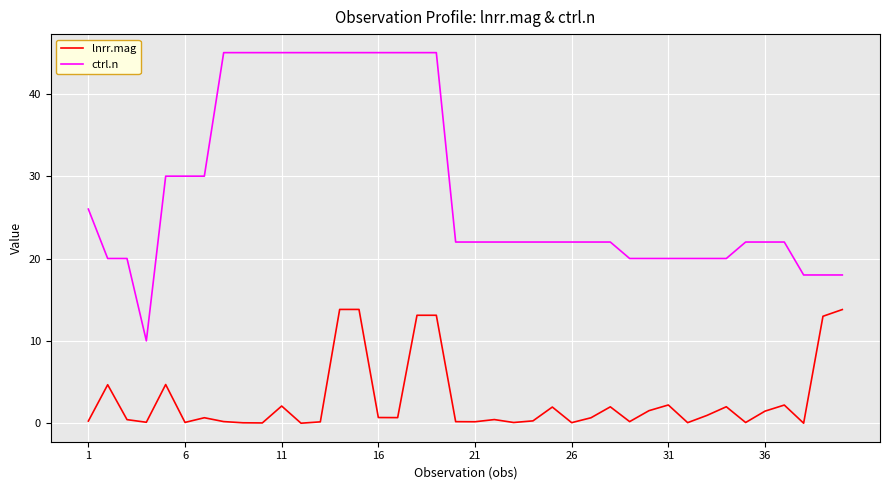

What is the average value of the ctrl.n series?

28.6